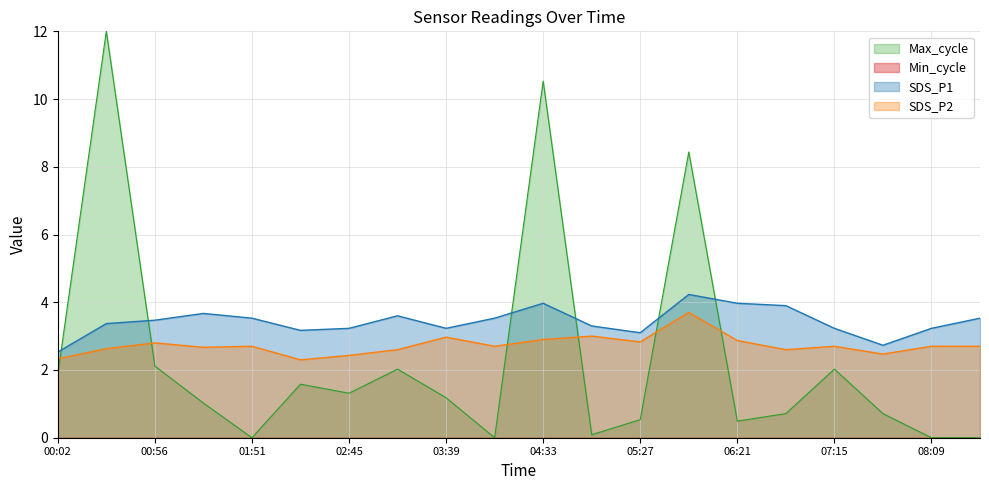

Is the value of SDS_P1 at 07:15 greater than the value of SDS_P2 at 00:29?

Yes